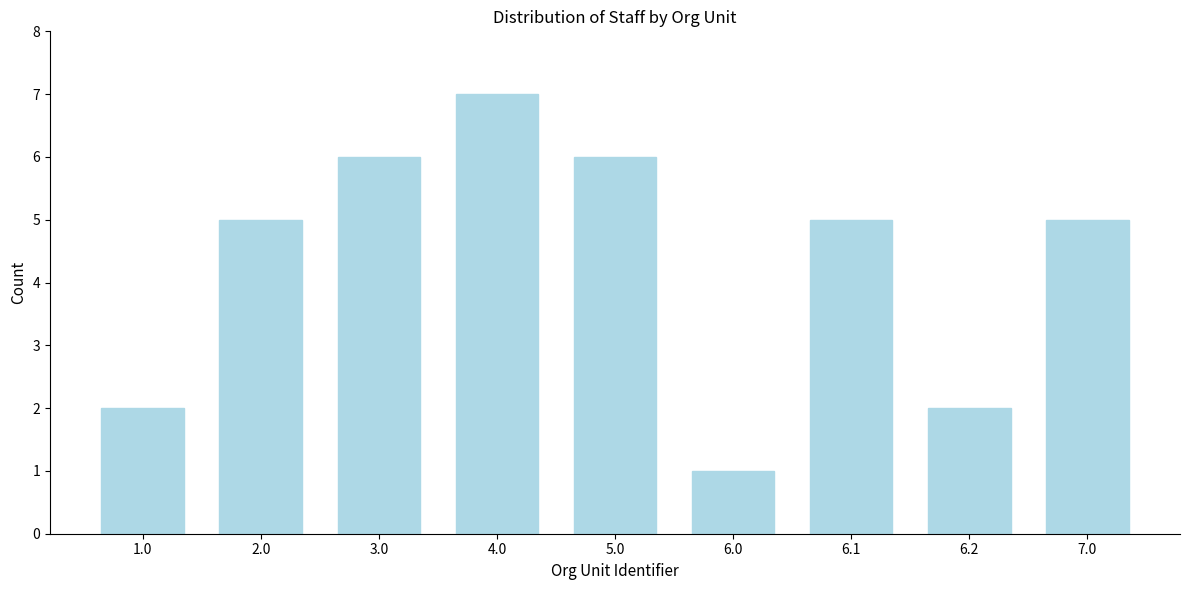

Reading left to right, transcribe all the data shown in this chart.

2	5	6	7	6	1	5	2	5